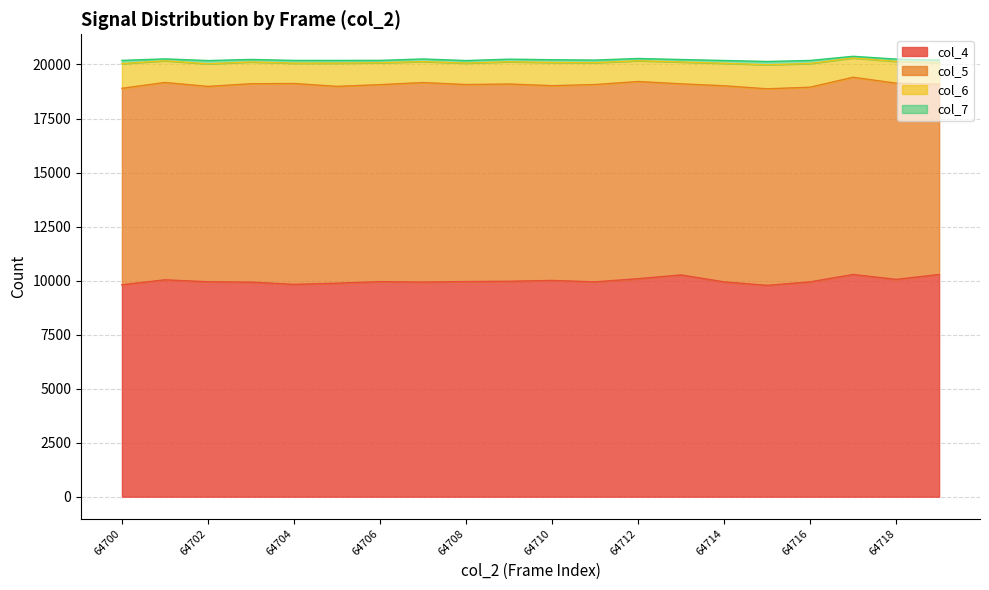

At which category is the sum across all series the highest?

64717